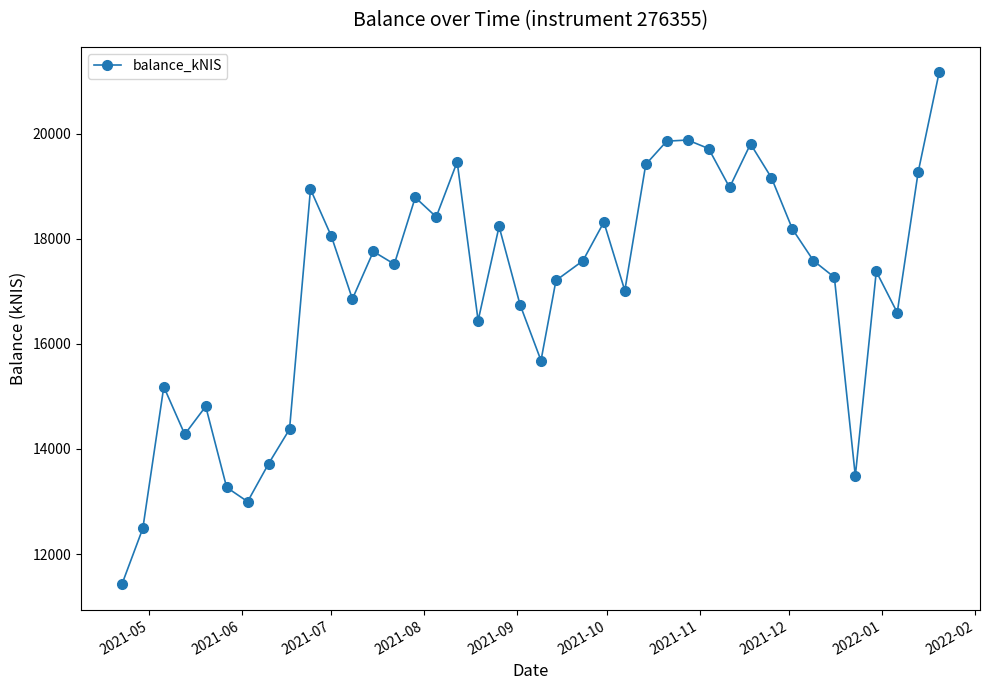

What is the value of the 40th point from the left?

21162.3